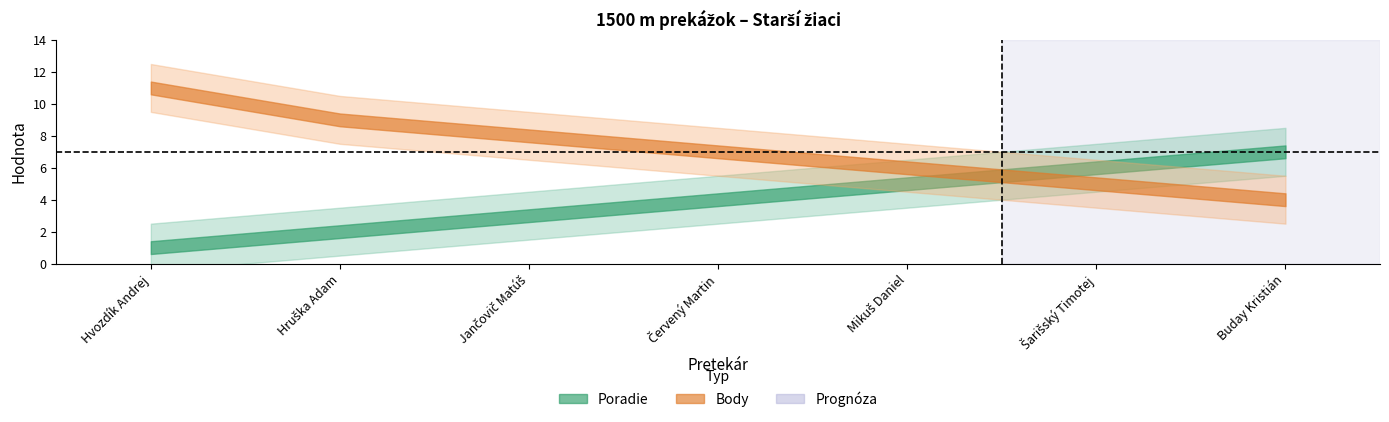

Reading left to right, what are all the values shown in this chart?

Poradie: Hvozdík Andrej=1	Hruška Adam=2	Jančovič Matúš=3	Červený Martin=4	Mikuš Daniel=5	Šarišský Timotej=6	Buday Kristián=7
Body: Hvozdík Andrej=11	Hruška Adam=9	Jančovič Matúš=8	Červený Martin=7	Mikuš Daniel=6	Šarišský Timotej=5	Buday Kristián=4